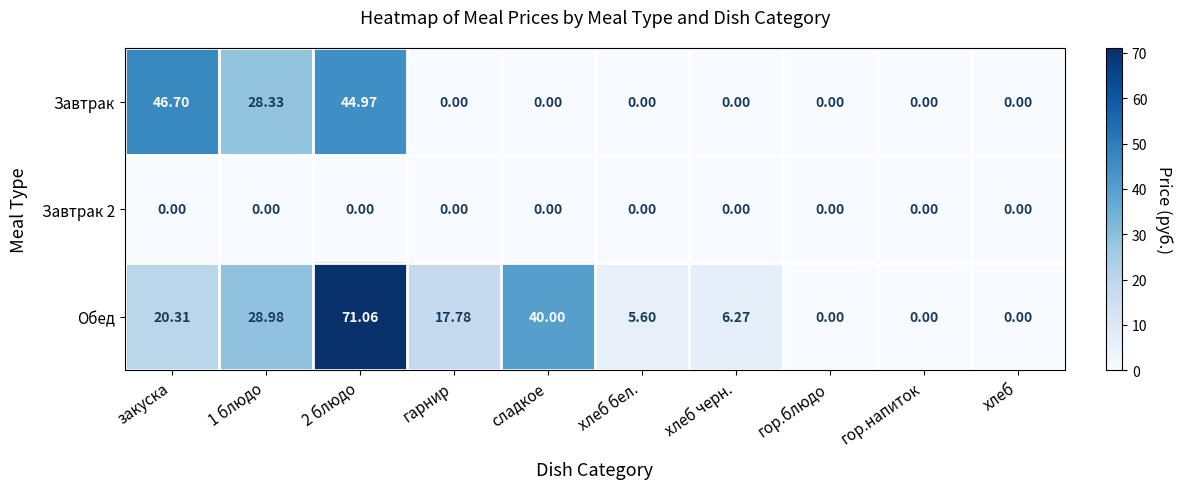

Where does the Обед series first go above 17?

закуска